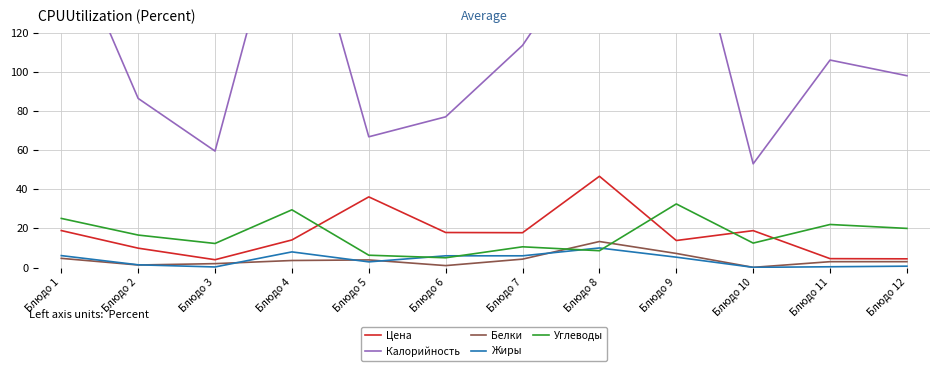

Reading left to right, list all the values displayed in this chart.

Цена: 18.9	9.9	4.0	14.1	36.1	17.9	17.8	46.6	13.8	18.9	4.5	4.5
Калорийность: 177.5	86.4	59.5	205.3	66.8	77.0	113.5	171.7	206.7	53.0	106.0	98.0
Белки: 4.7	1.3	2.0	3.6	3.9	1.0	4.3	13.3	7.2	0.1	3.0	3.0
Жиры: 6.1	1.4	0.3	8.0	2.9	6.0	6.0	10.0	5.3	0.1	0.4	0.7
Углеводы: 25.1	16.6	12.3	29.5	6.3	5.0	10.6	8.6	32.5	12.5	22.0	20.0